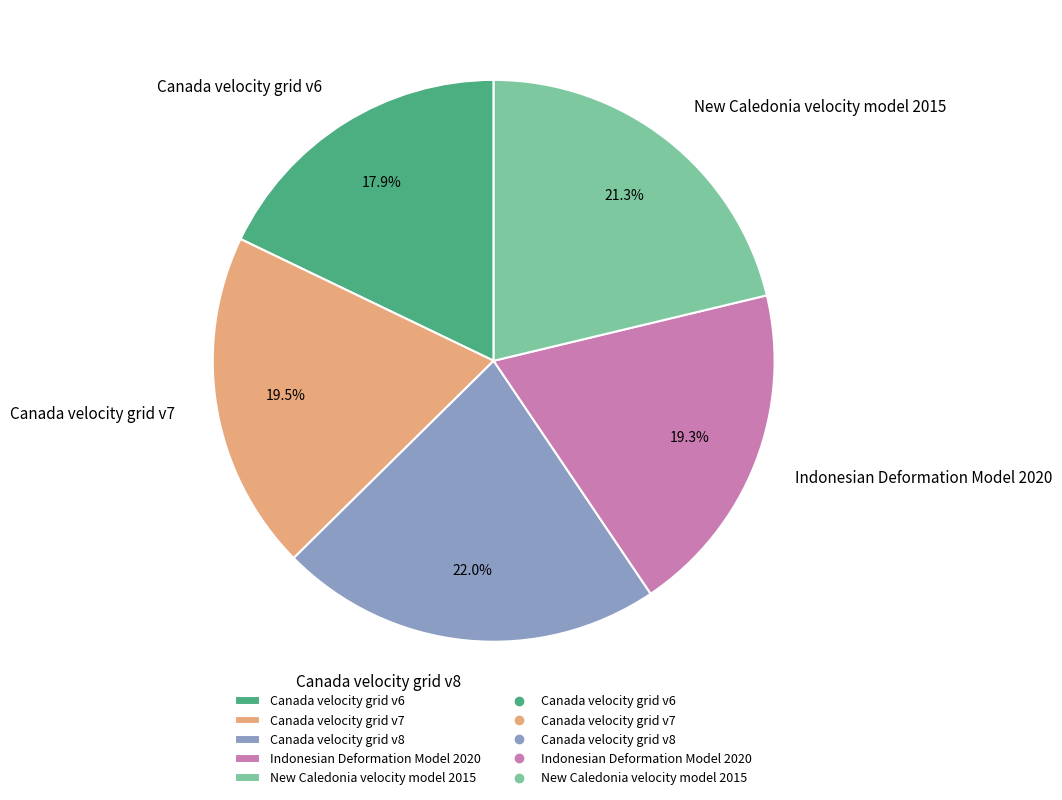

Is there any slice that represents more than half of the pie?

No